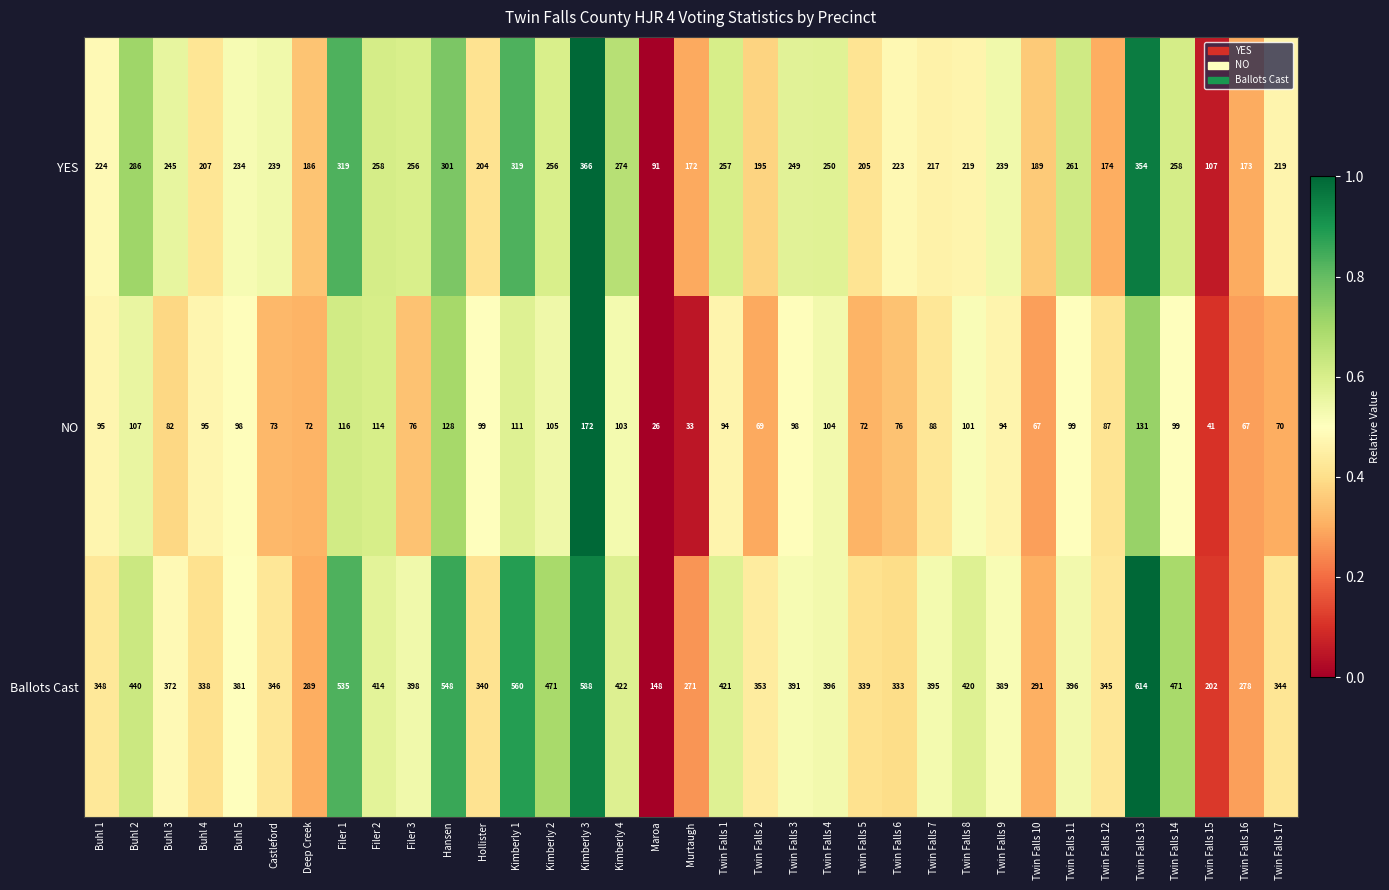

True or false: NO has a value of 69 at Twin Falls 2.

True